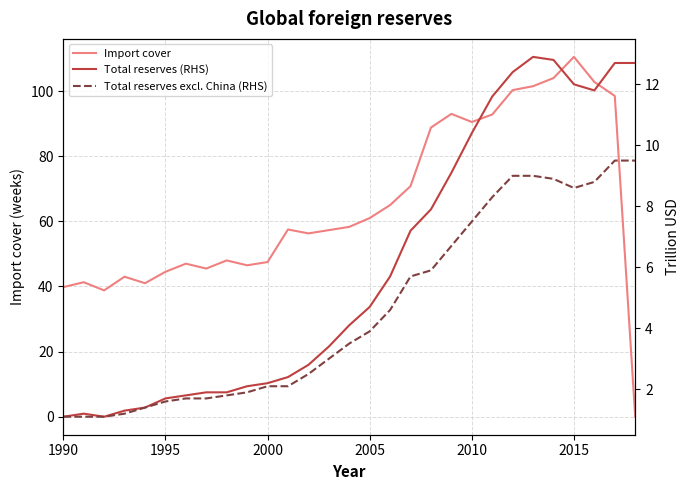

What is the value of the Total reserves (RHS) point at the 28th from the left?

12.7